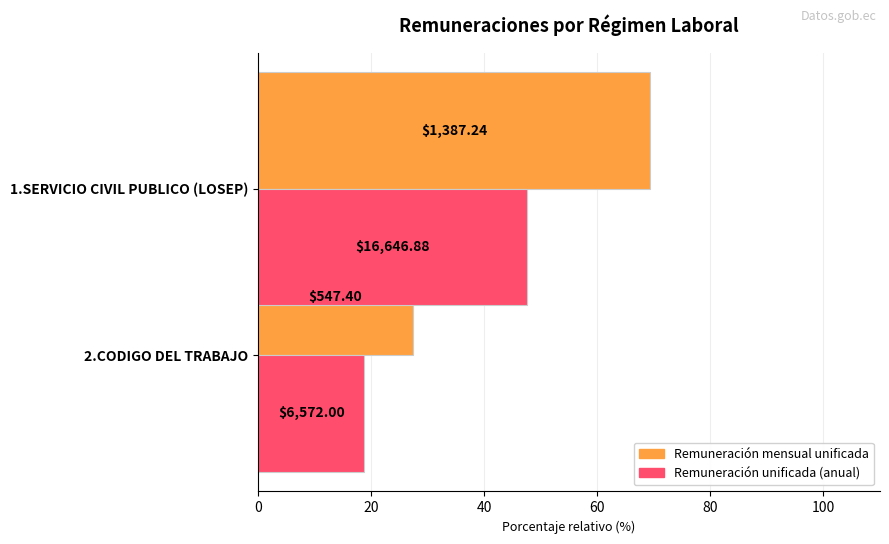

What is the highest value of the Remuneración unificada (anual) series?

47.6